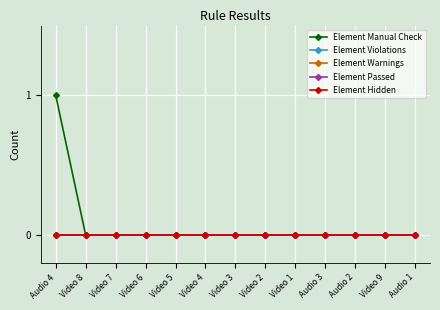

What position from the right is Video 3?

7